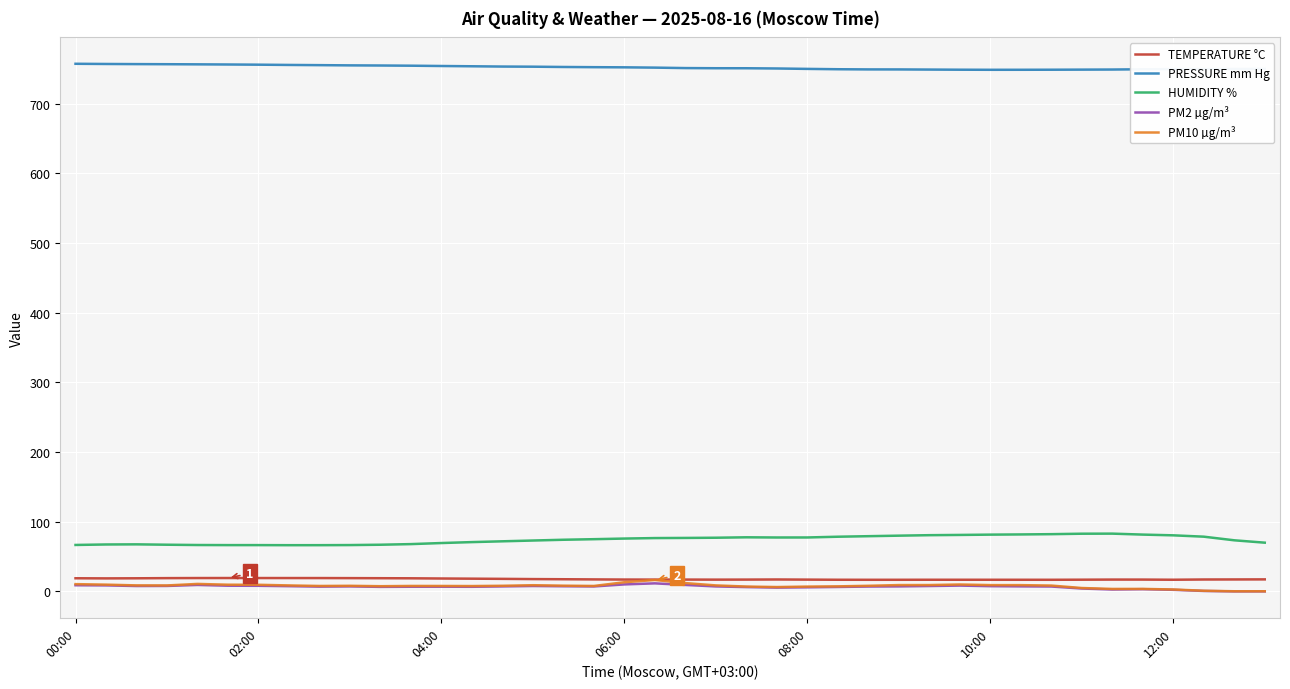

True or false: PM10 µg/m³ and PRESSURE mm Hg cross at least once.

False